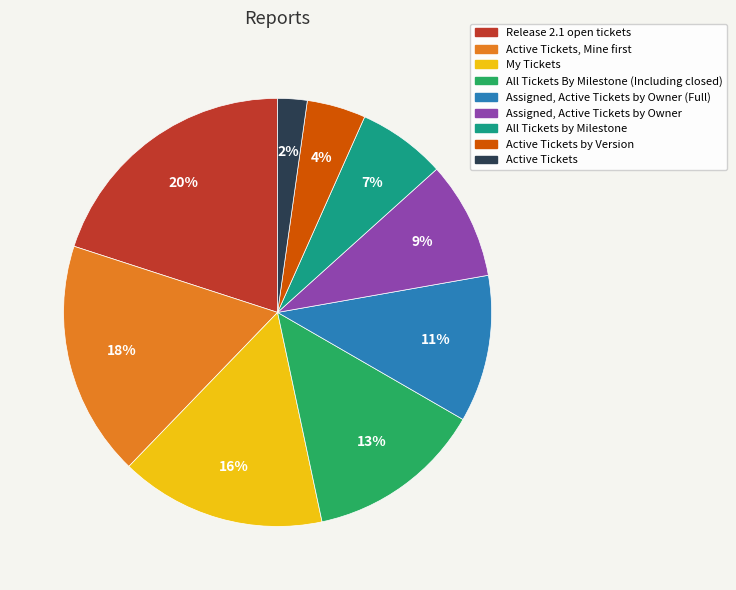

Combined, do Assigned, Active Tickets by Owner and Release 2.1 open tickets account for over 50%?

No